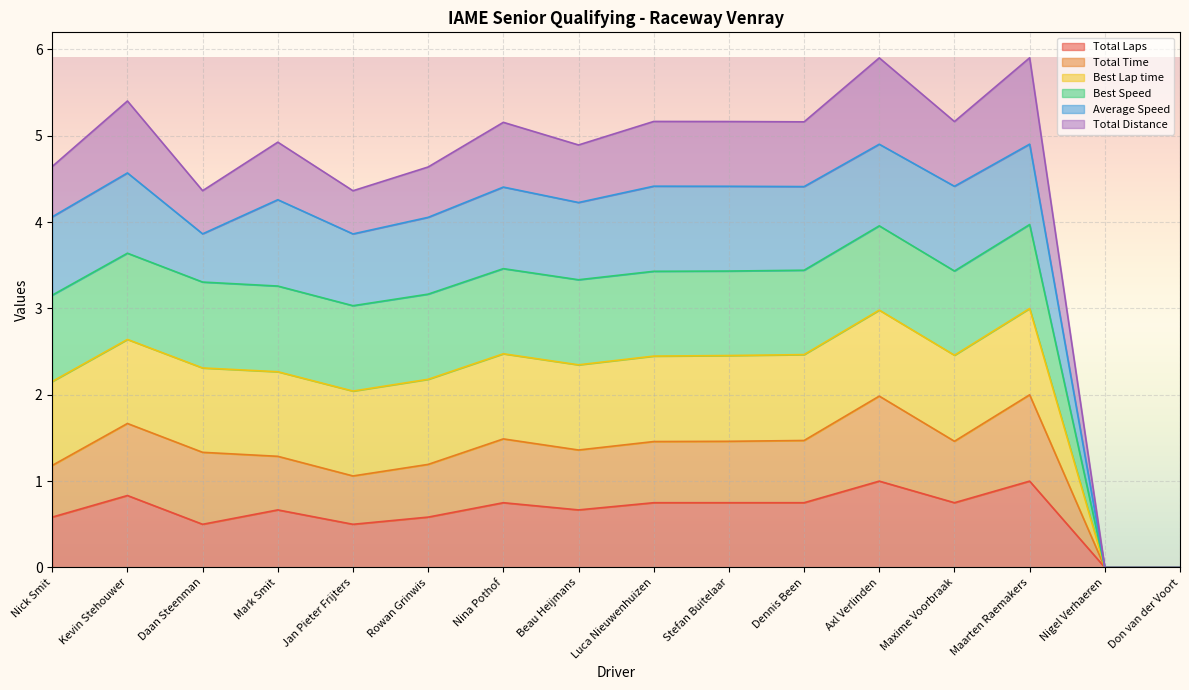

At which label is Total Time closest to 1?

Jan Pieter Frijters